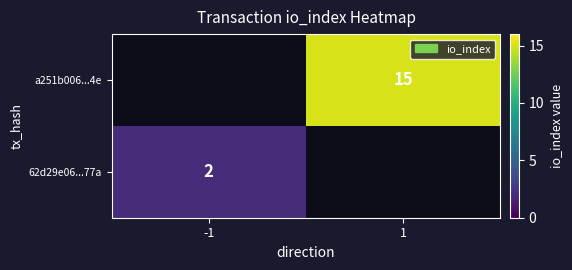

The a251b006...4e series shows 22 at 1. True or false?

False